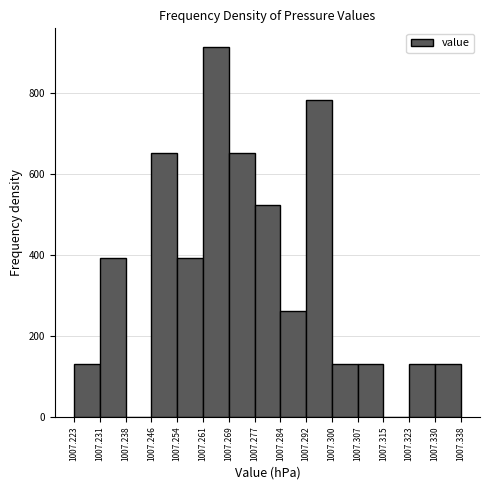

Reading left to right, transcribe this chart: for each bar, give the range it covers on the x-axis and its height. The values are not printed on the chart, so give them approximately, as read against the axis.

1007.223 to 1007.231: 140
1007.231 to 1007.238: 400
1007.238 to 1007.246: 0
1007.246 to 1007.254: 660
1007.254 to 1007.261: 400
1007.261 to 1007.269: 920
1007.269 to 1007.277: 660
1007.277 to 1007.284: 520
1007.284 to 1007.292: 260
1007.292 to 1007.300: 780
1007.300 to 1007.307: 140
1007.307 to 1007.315: 140
1007.315 to 1007.323: 0
1007.323 to 1007.330: 140
1007.330 to 1007.338: 140